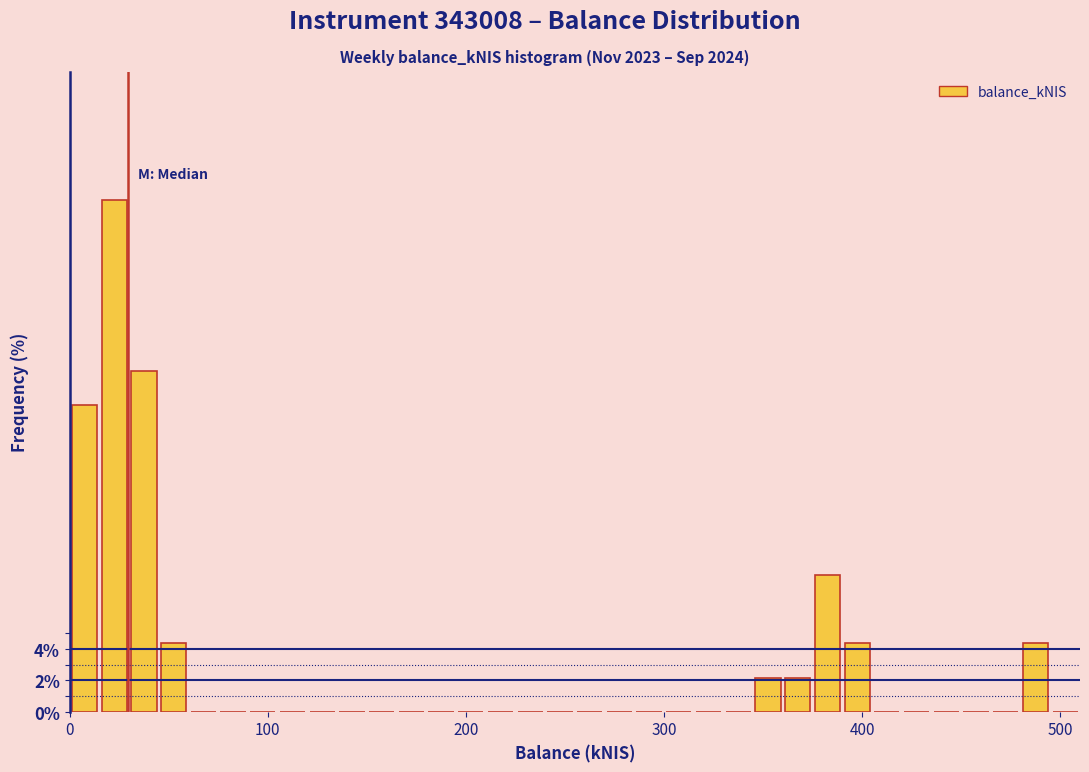

Read against the x-axis, roughly where is the centre of the tallest bar?

20